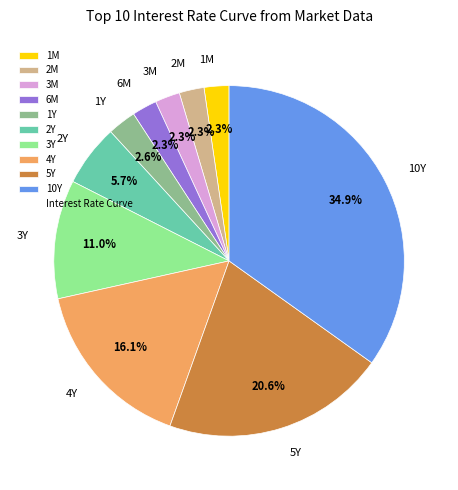

To the nearest percent, what is the difference between the largest and smallest slice percentages?

33%